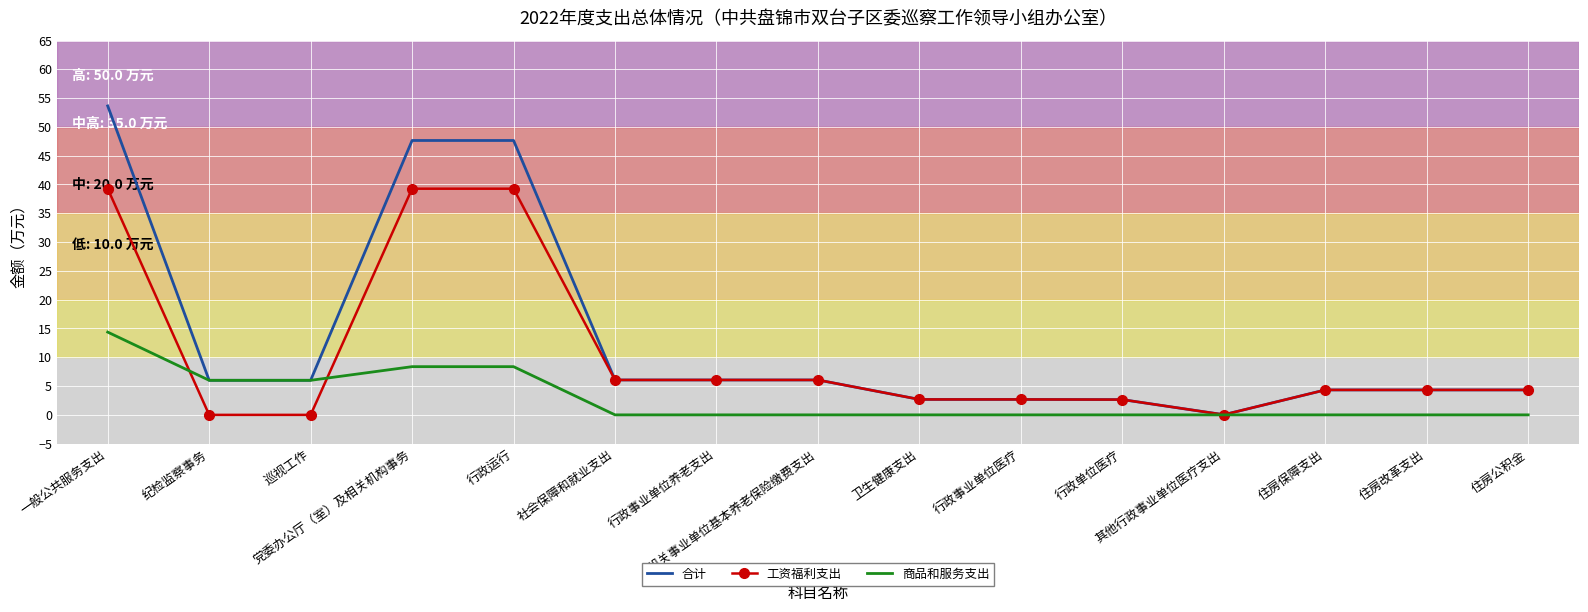

List the series in order of their overall mean, highest first.

合计, 工资福利支出, 商品和服务支出